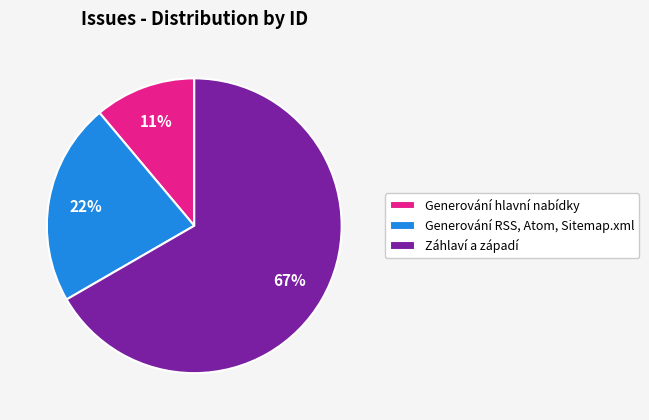

What percentage is the Generování RSS, Atom, Sitemap.xml slice, to the nearest percent?

22%